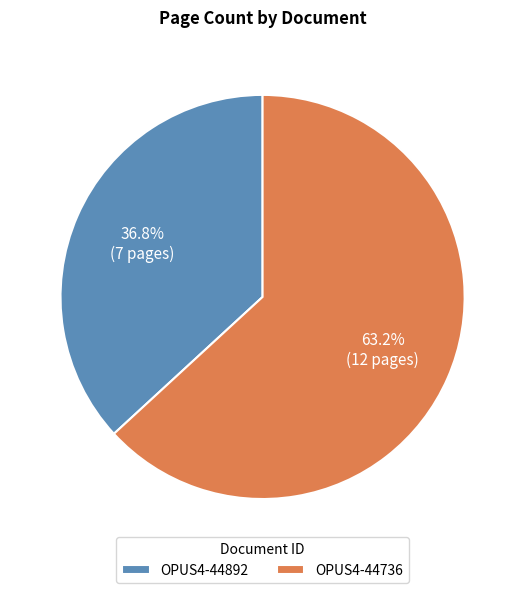

What is the total percentage of OPUS4-44892 and OPUS4-44736?

100.0%